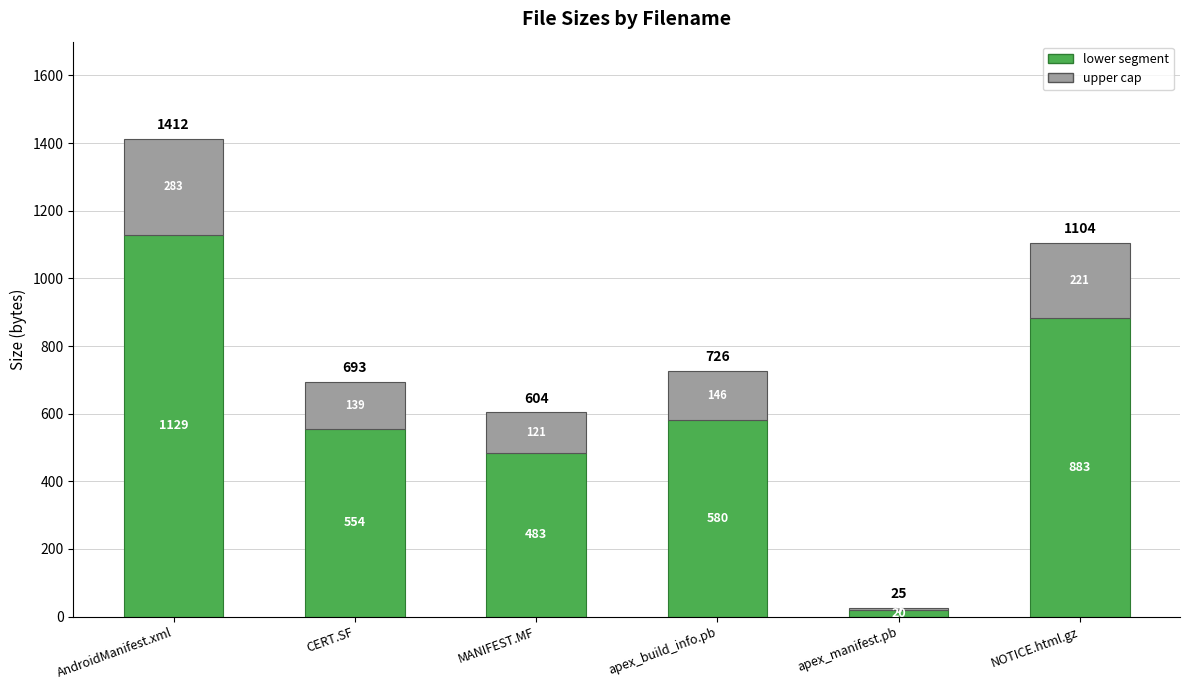

At which category is the sum across all series the highest?

AndroidManifest.xml